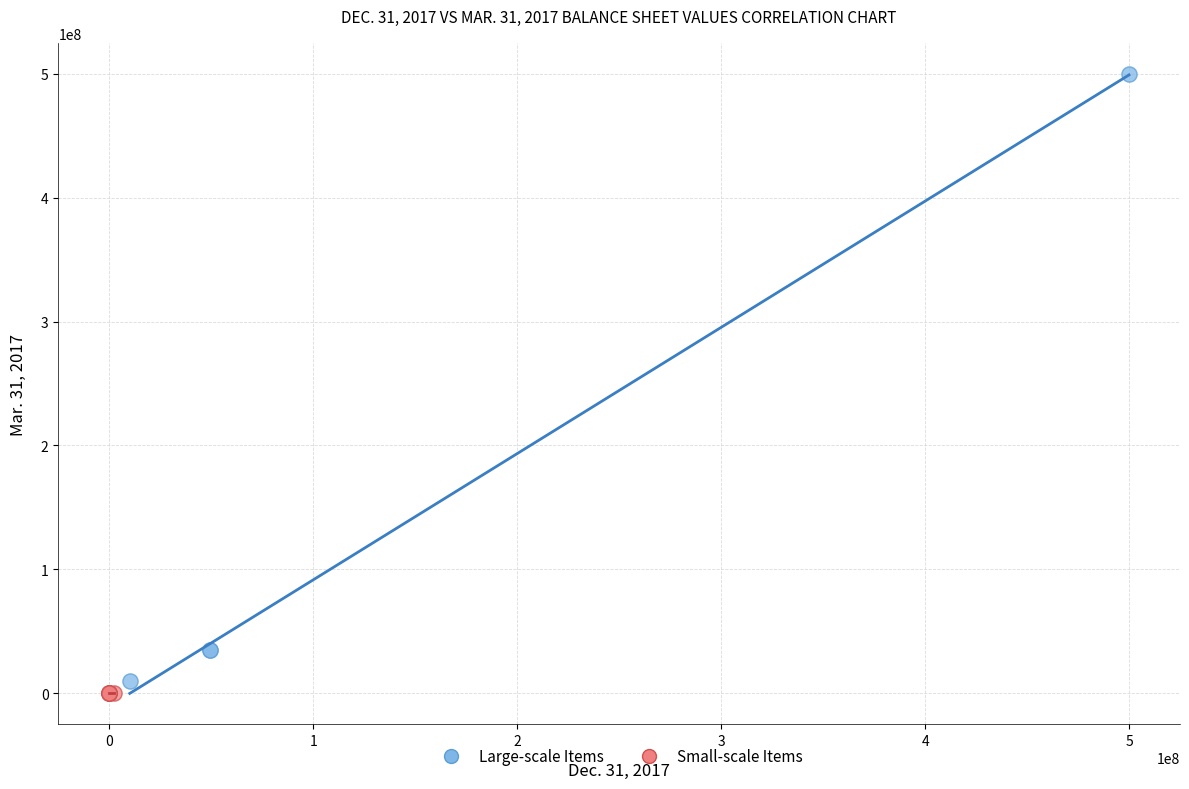

Which series reaches the minimum Y coordinate?

Small-scale Items